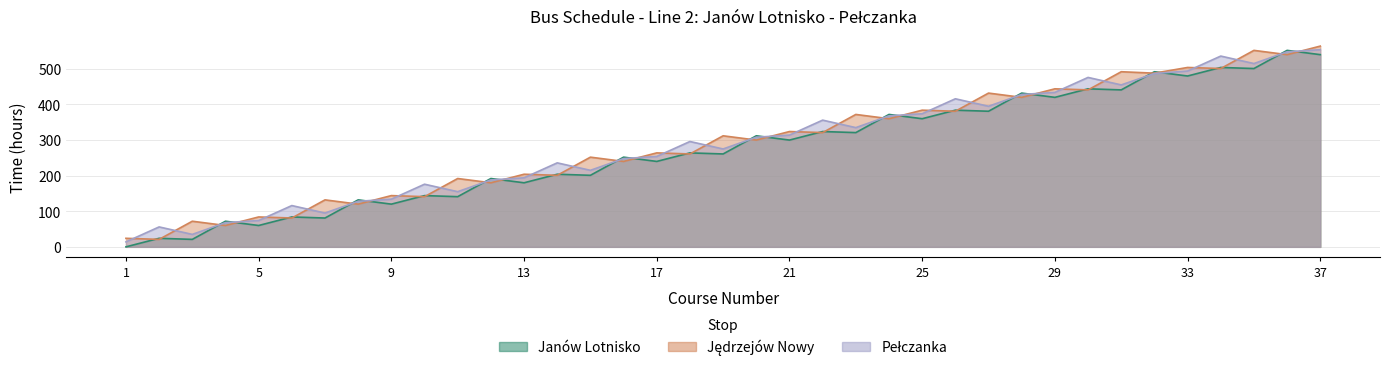

What is the sum of the Janów Lotnisko values at 1 and 2?

70.0